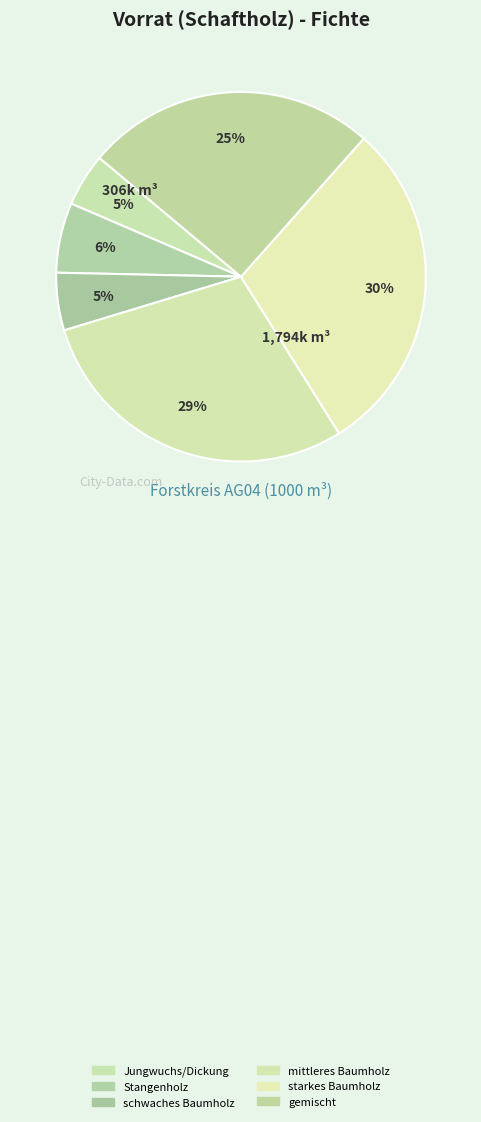

To the nearest percent, what is the average slice percentage?

17%